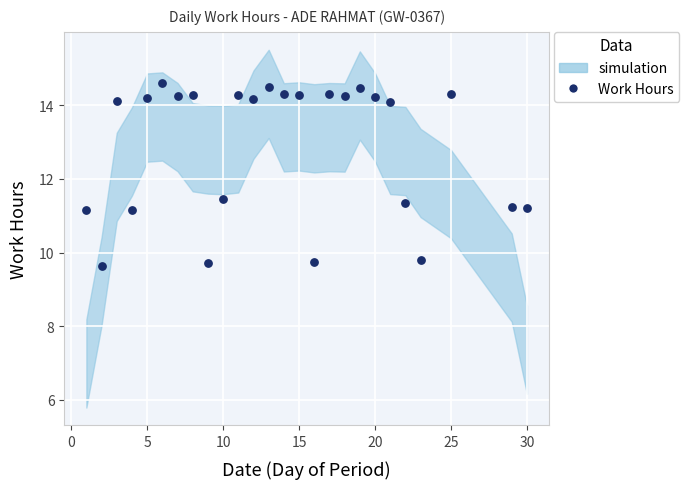

What Y value in the scatter plot is closest to 12?

11.5